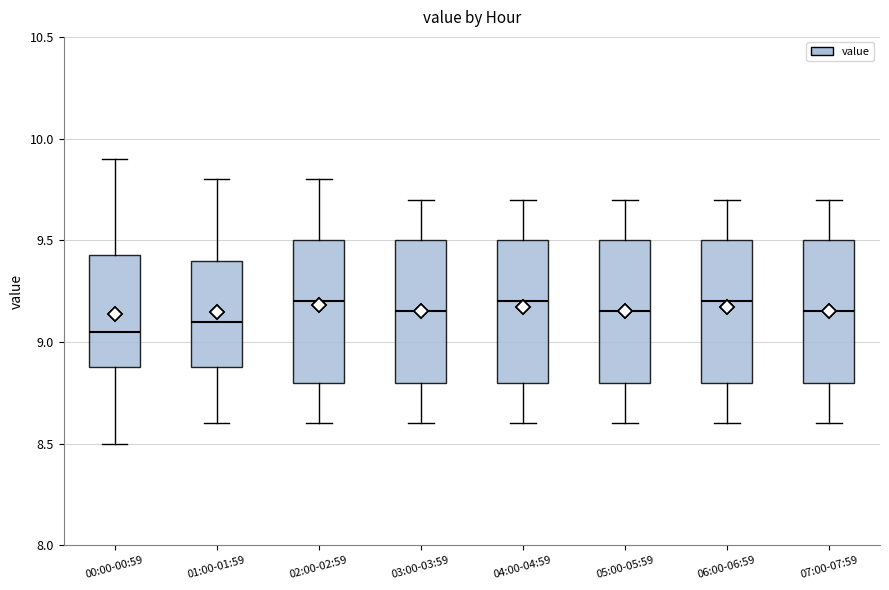

Reading left to right, transcribe this box plot: for each box, give where its median line is, the range the box spans, and where its two whiskers end, as read against the y-axis. The values are not printed on the chart, so give them approximately, as read against the axis.

00:00-00:59: median 9.05, box 8.90 to 9.45, whiskers 8.50 to 9.90
01:00-01:59: median 9.10, box 8.90 to 9.40, whiskers 8.60 to 9.80
02:00-02:59: median 9.20, box 8.80 to 9.50, whiskers 8.60 to 9.80
03:00-03:59: median 9.15, box 8.80 to 9.50, whiskers 8.60 to 9.70
04:00-04:59: median 9.20, box 8.80 to 9.50, whiskers 8.60 to 9.70
05:00-05:59: median 9.15, box 8.80 to 9.50, whiskers 8.60 to 9.70
06:00-06:59: median 9.20, box 8.80 to 9.50, whiskers 8.60 to 9.70
07:00-07:59: median 9.15, box 8.80 to 9.50, whiskers 8.60 to 9.70